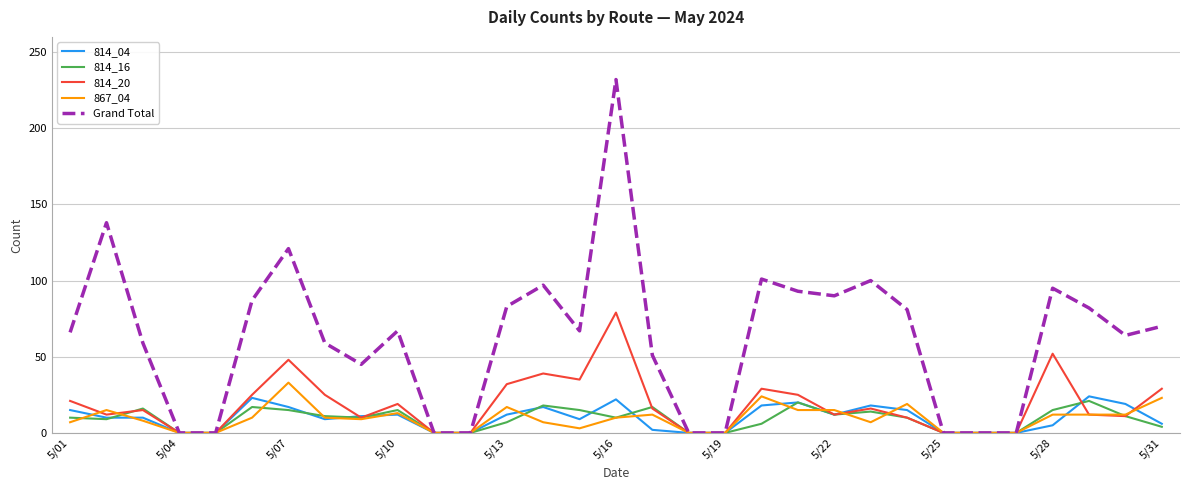

Which series has the widest spread of values?

Grand Total